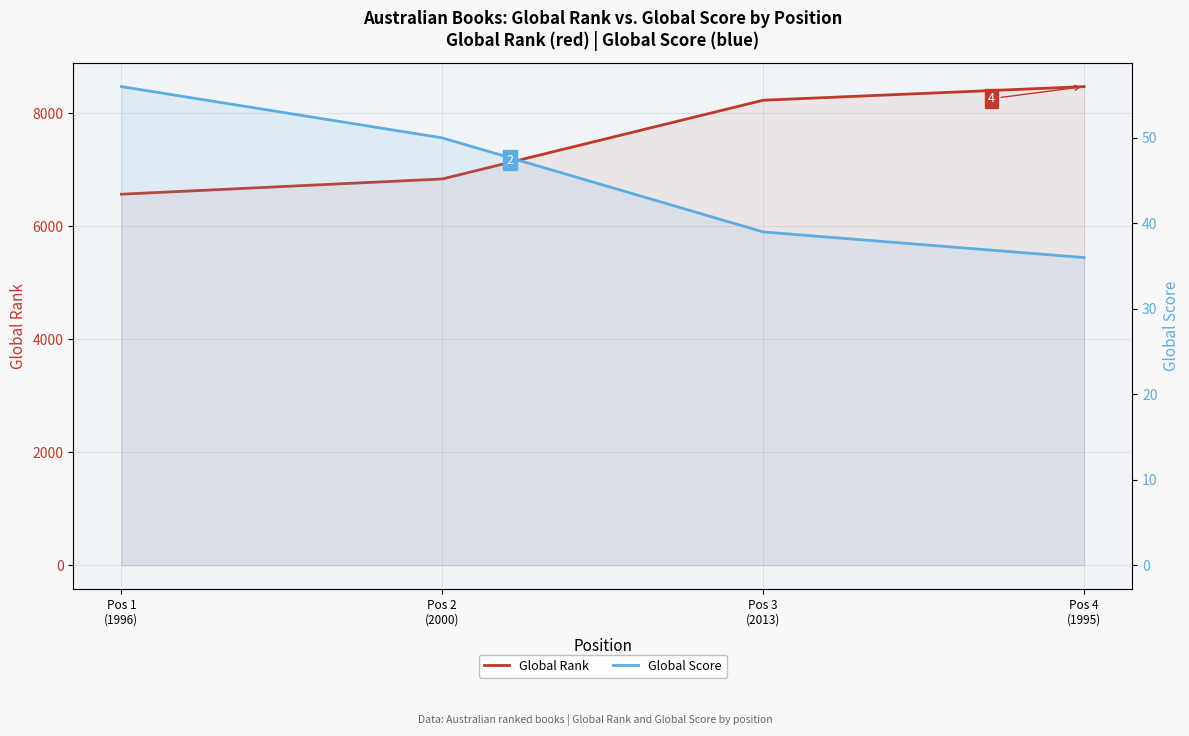

List the series in order of their overall mean, lowest first.

Global Score, Global Rank